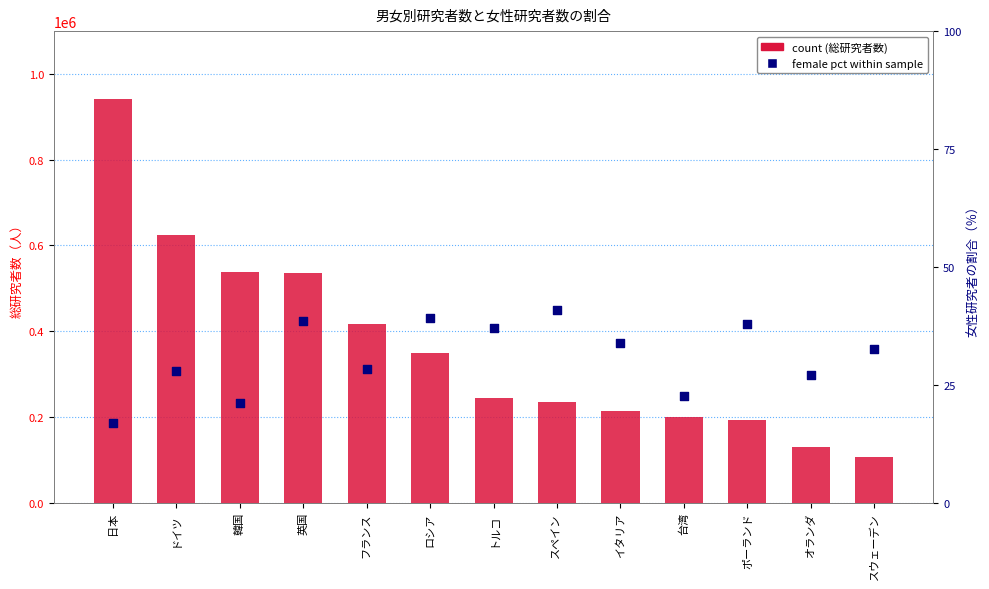

At how many categories does at least one series exceed 319045?

6